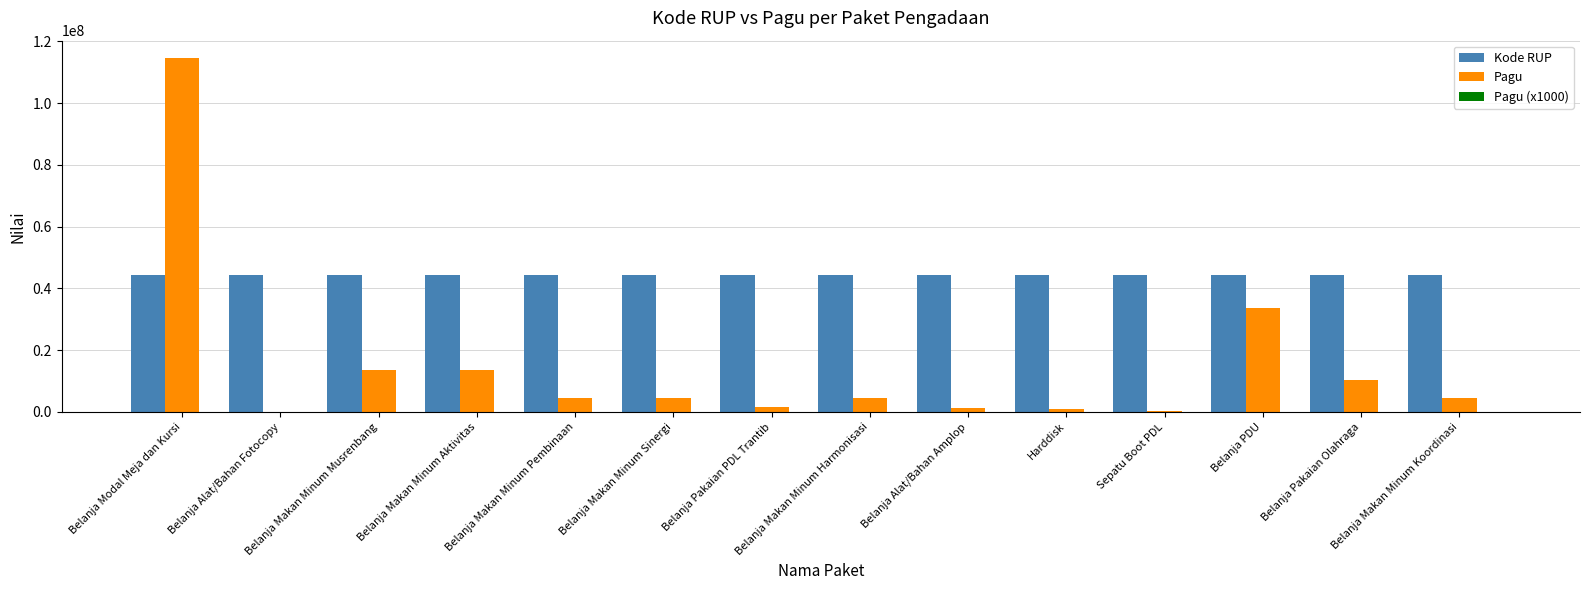

Which series has the widest spread of values?

Pagu